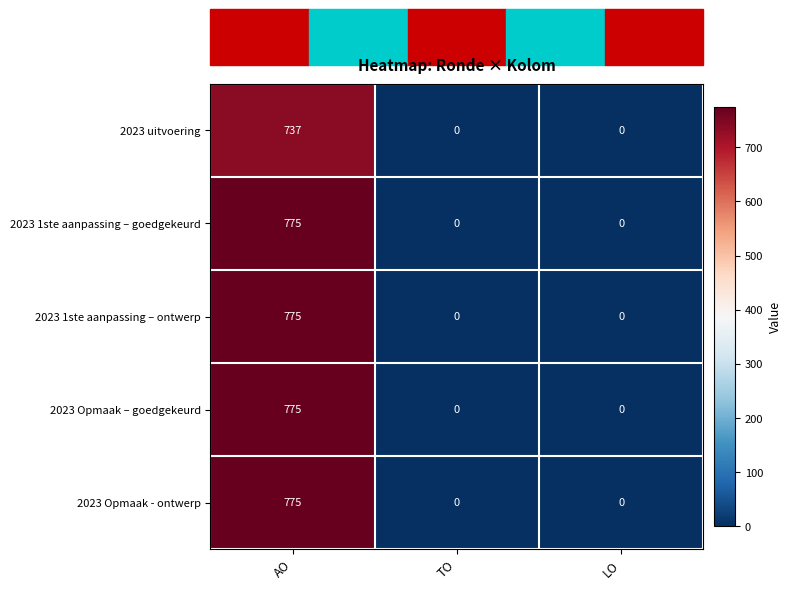

Count the number of data series in this chart.

5